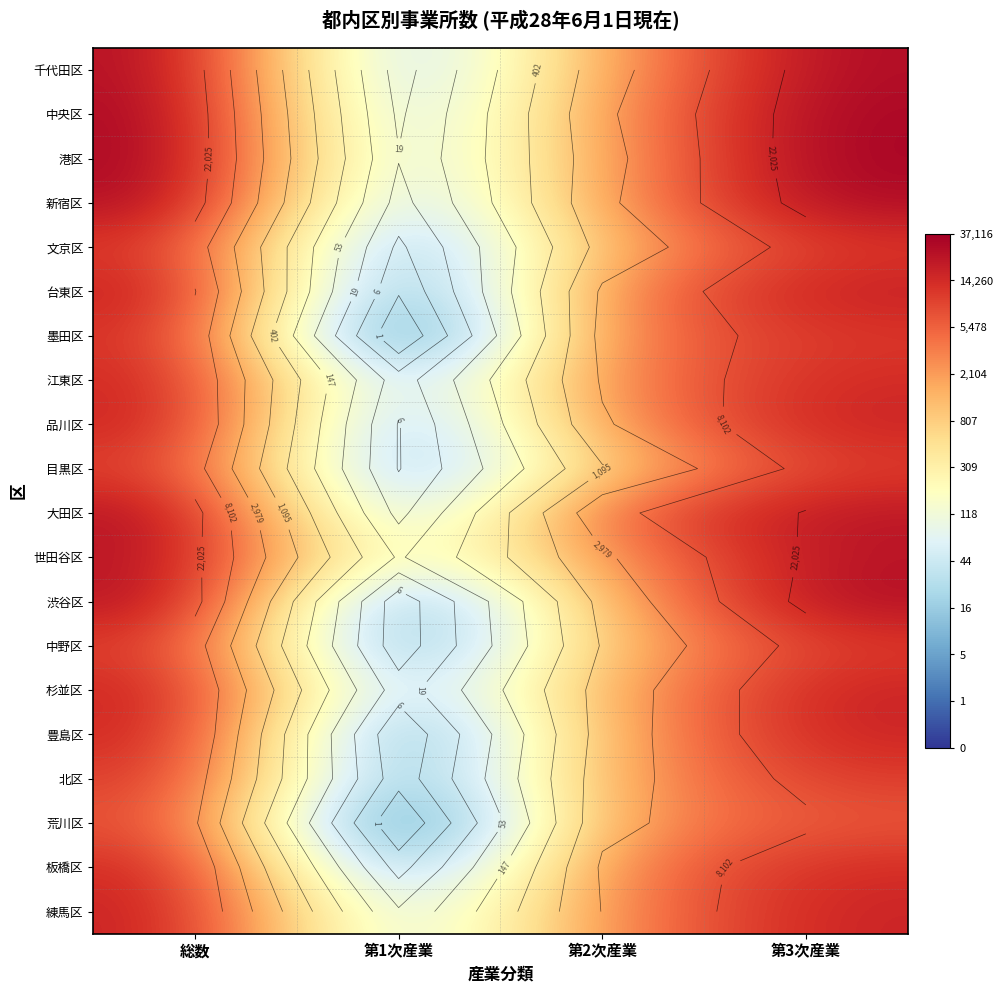

At which label does 豊島区 first exceed 9?

総数